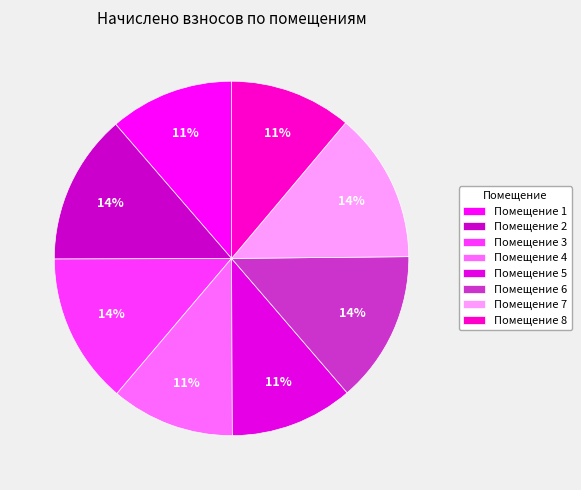

Which slice is the largest?

6